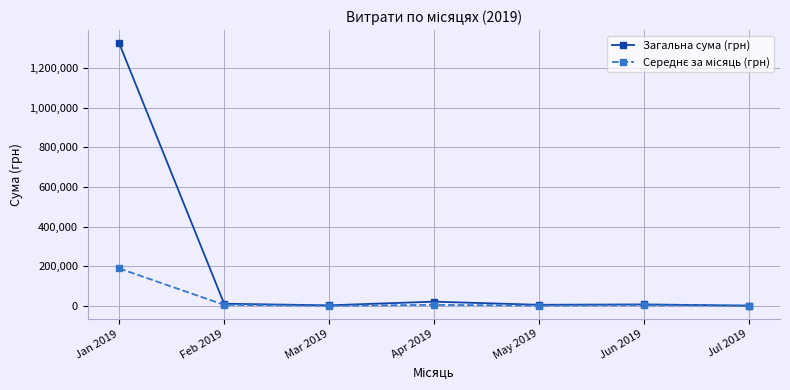

What position from the right is Jul 2019?

1